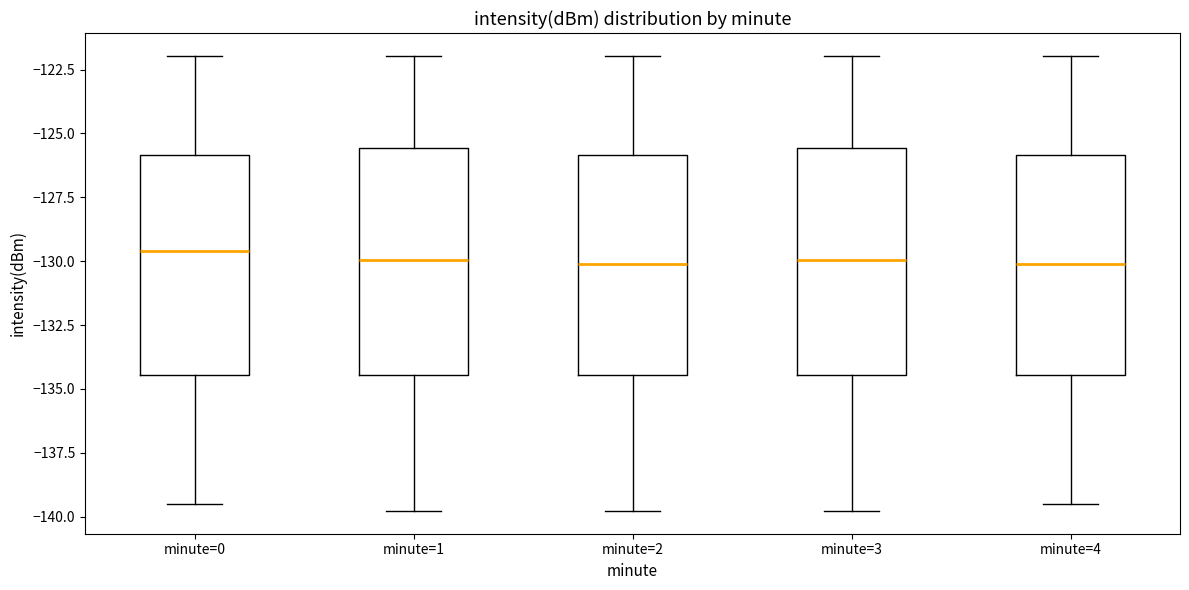

Where does the upper whisker of the box for minute=0 end on the y-axis? The values are not printed on the chart, so give them approximately, as read against the axis.

-122.0